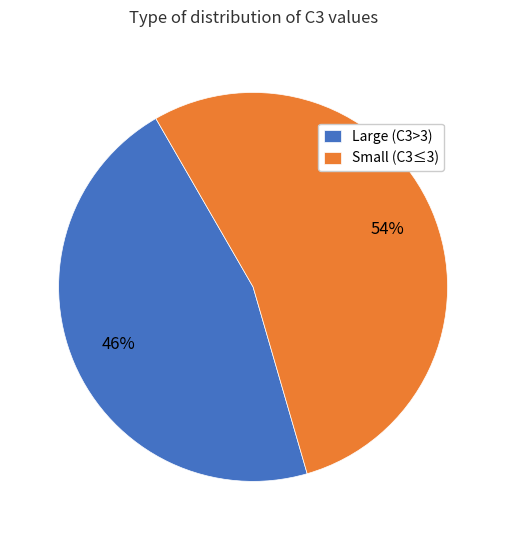

Rank the categories by value from highest to lowest.

Small (C3≤3), Large (C3>3)